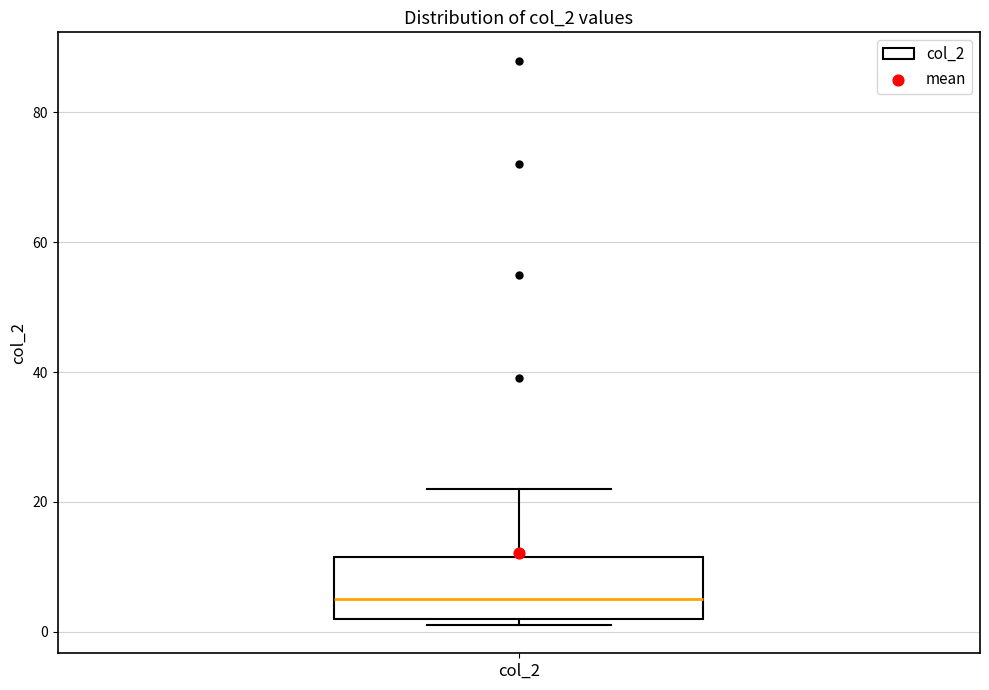

Read this box plot against the y-axis: the position of the median line, the range covered by the box, and the ends of both whiskers. The values are not printed on the chart, so give them approximately, as read against the axis.

median 6, box 2 to 12, whiskers 2 (just below the box's lower edge) to 22